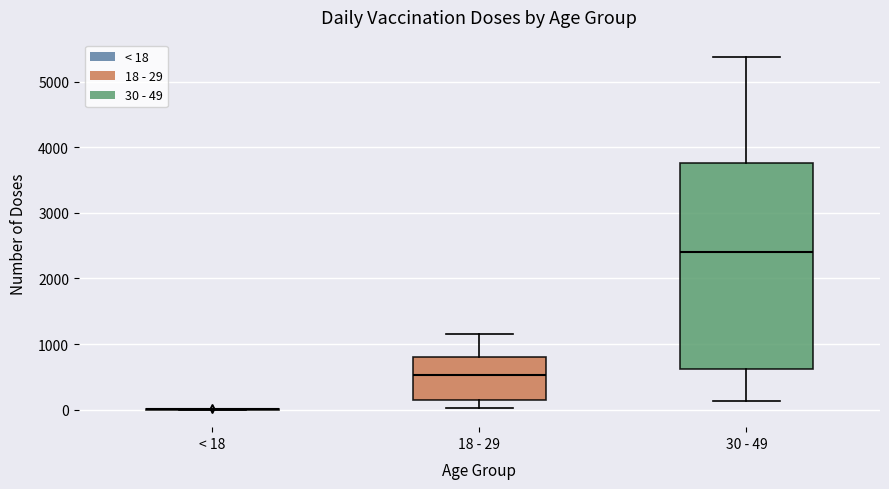

Reading left to right, transcribe this box plot: for each box, give where its median line is, the range the box spans, and where its two whiskers end, as read against the y-axis. The values are not printed on the chart, so give them approximately, as read against the axis.

< 18: box collapsed to a line at 0, whiskers 0 to 0
18 - 29: median 500, box 200 to 800, whiskers 0 to 1100
30 - 49: median 2400, box 600 to 3800, whiskers 100 to 5400